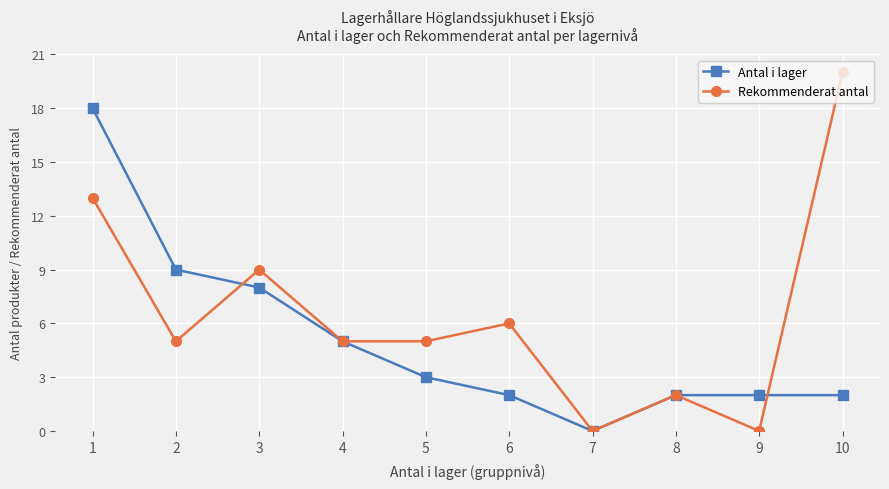

At 10, list the series in order from smallest to largest.

Antal i lager, Rekommenderat antal